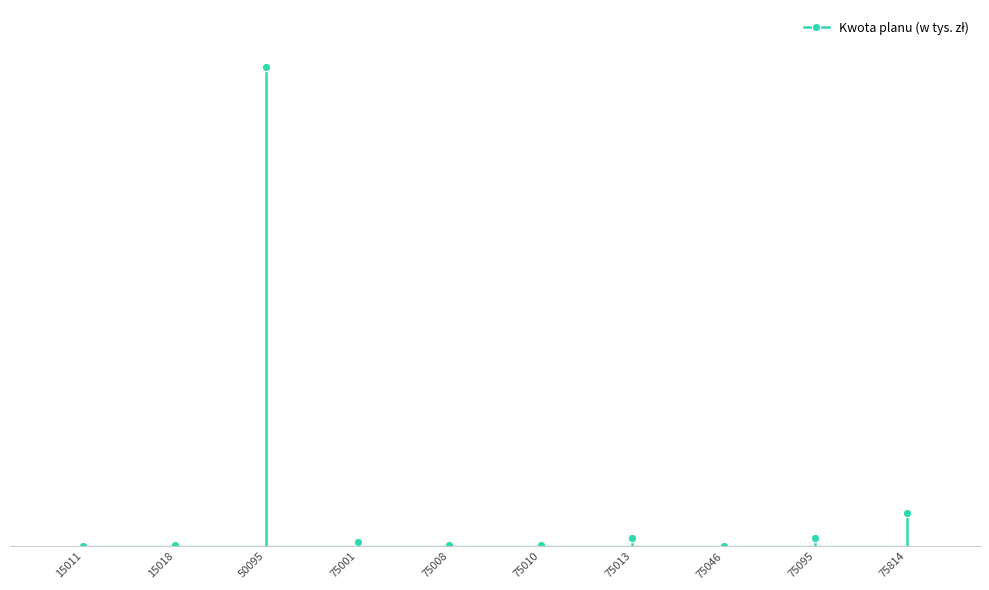

Where is the first local minimum?

75010